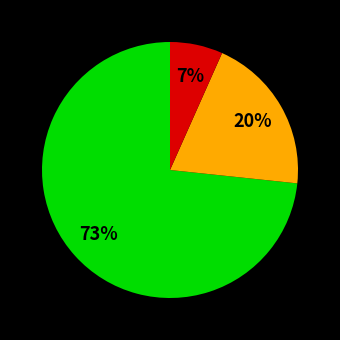

To the nearest percent, what is the average slice percentage?

33%